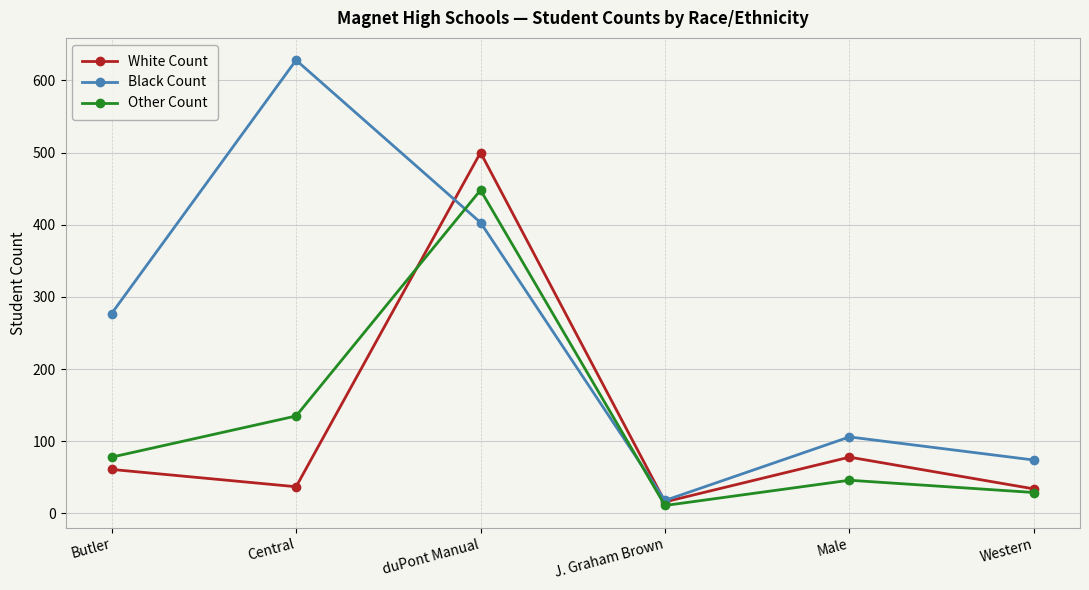

Is the value of White Count at duPont Manual greater than the value of Black Count at Central?

No